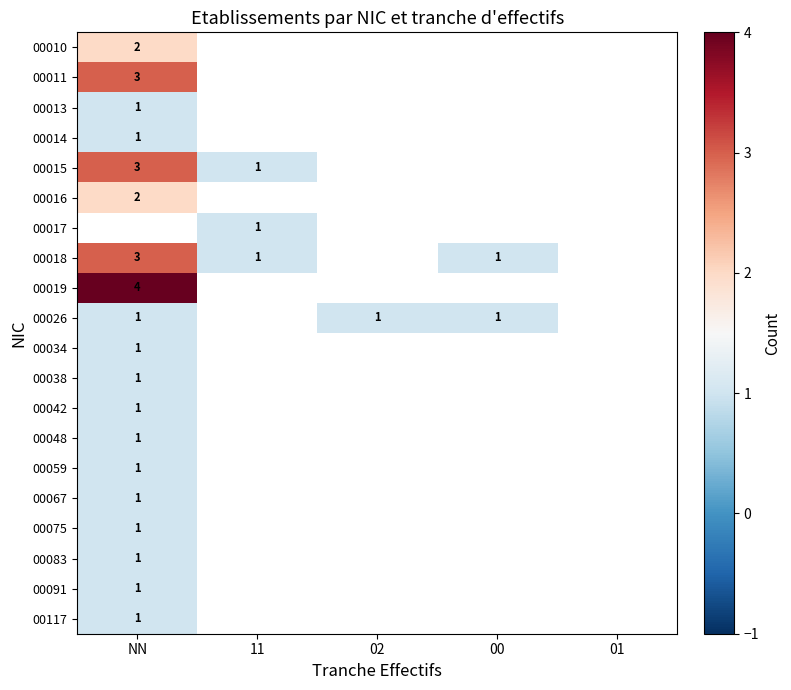

At which category does the chart reach its peak across all series?

NN